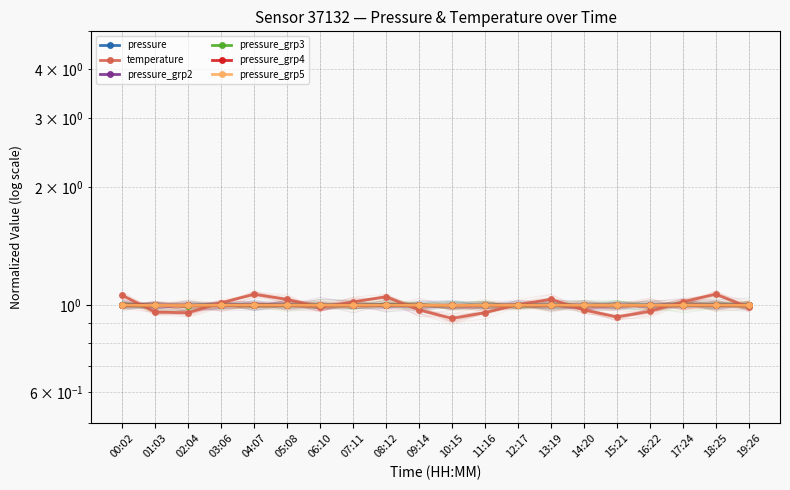

In temperature, how many points are lower than both neighbors (excluding endpoints)?

4